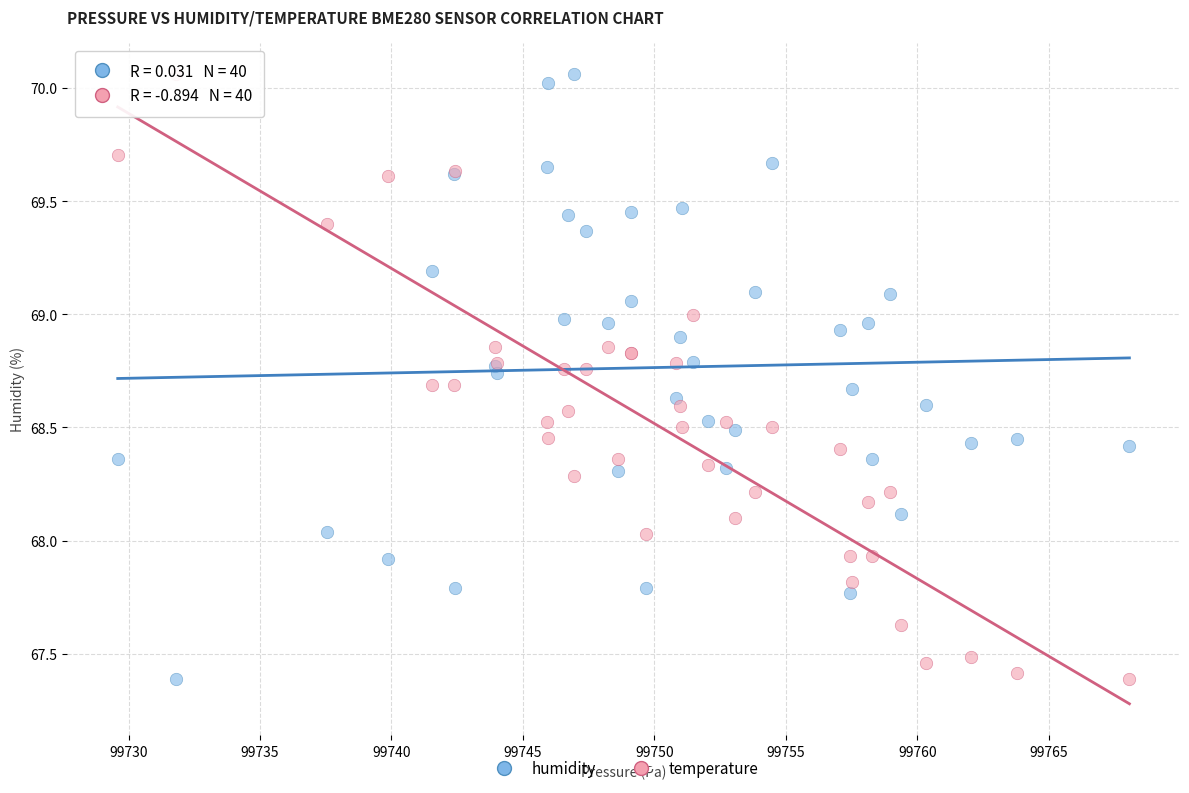

What are all the series names shown in the legend?

humidity, temperature